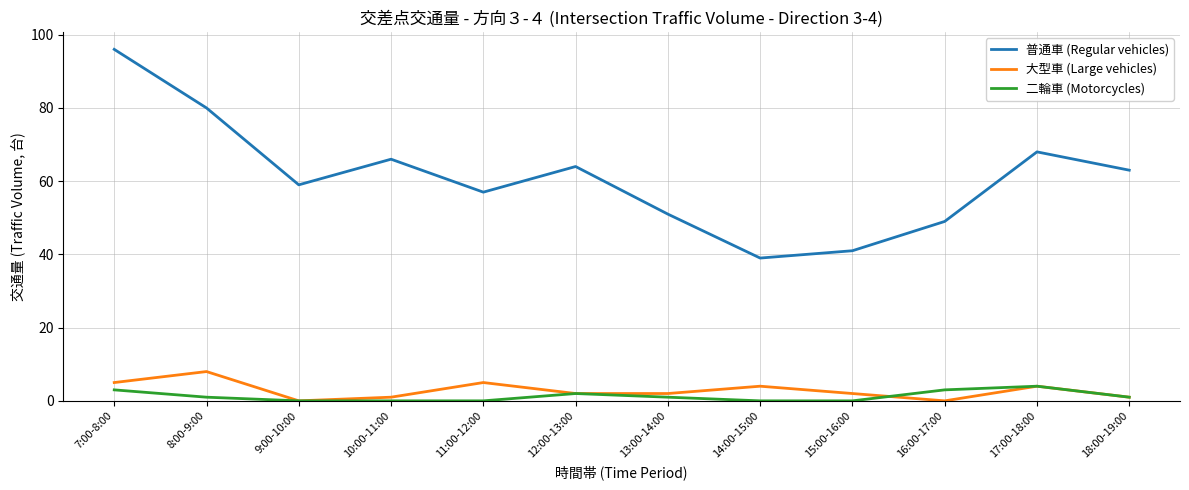

What is the difference between the highest and lowest values at 11:00-12:00?

57